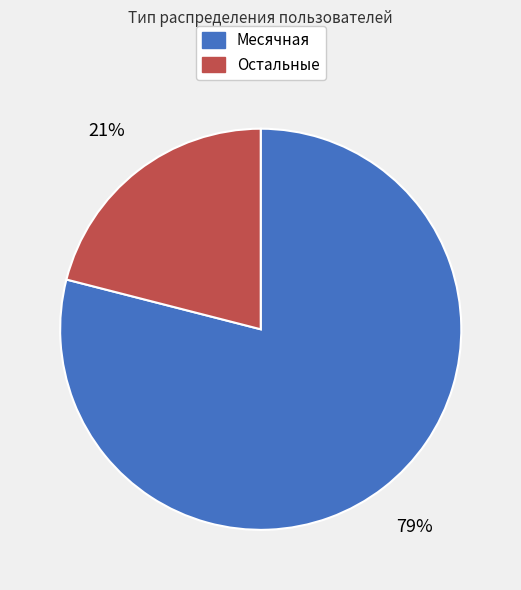

Is there any slice that represents more than half of the pie?

Yes